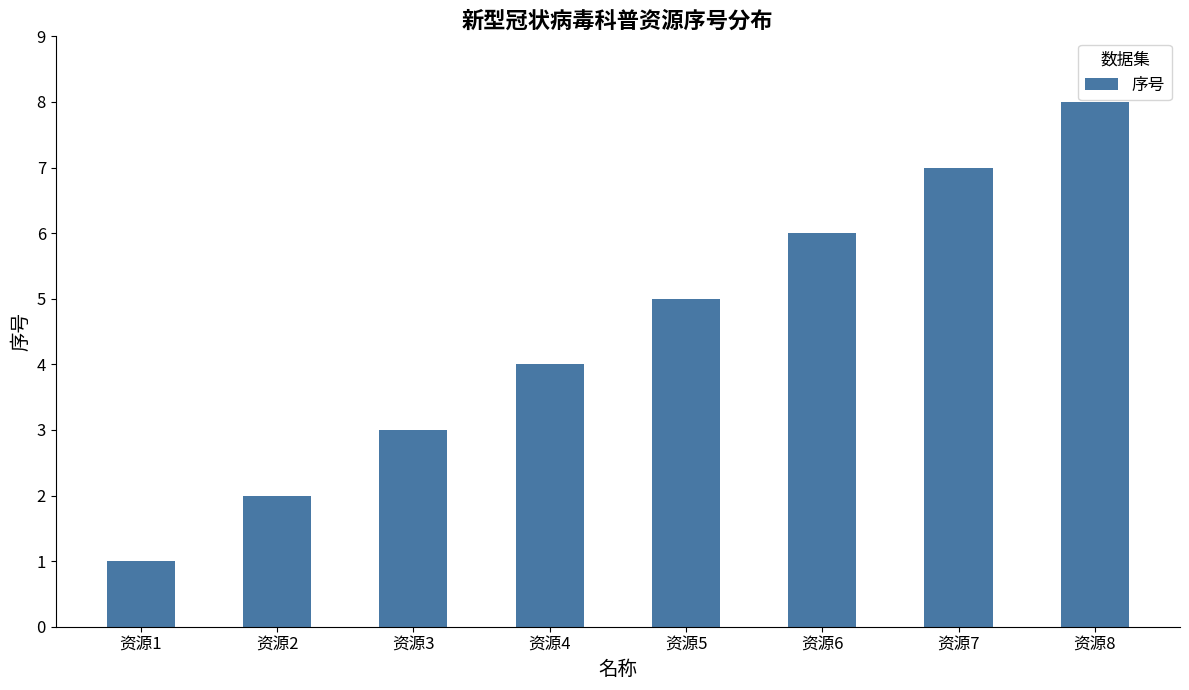

How many values are between 3 and 7?

5